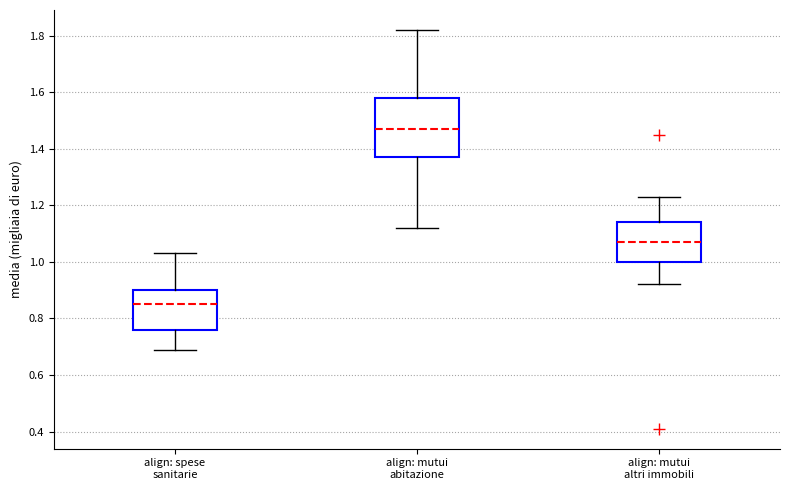

Which box has the lowest median line?

align: spese sanitarie